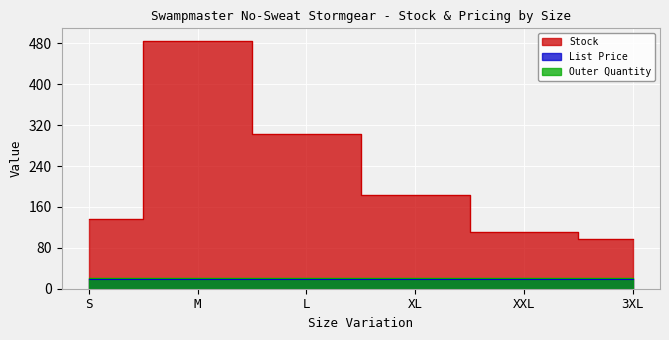

At which label does List Price reach its peak?

S